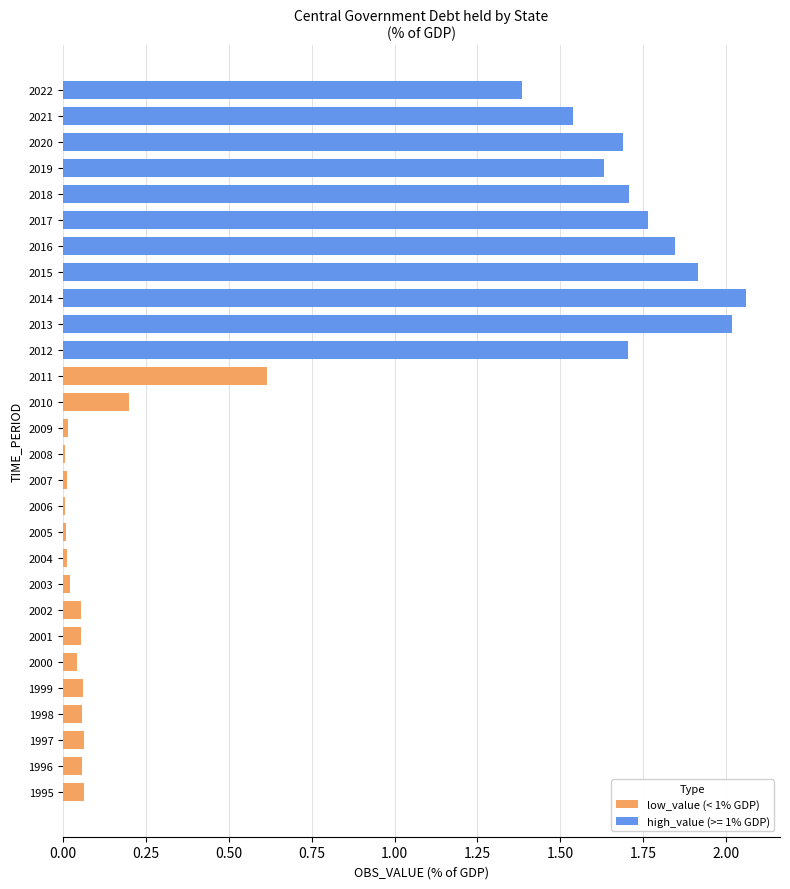

How many series are shown in this chart?

1